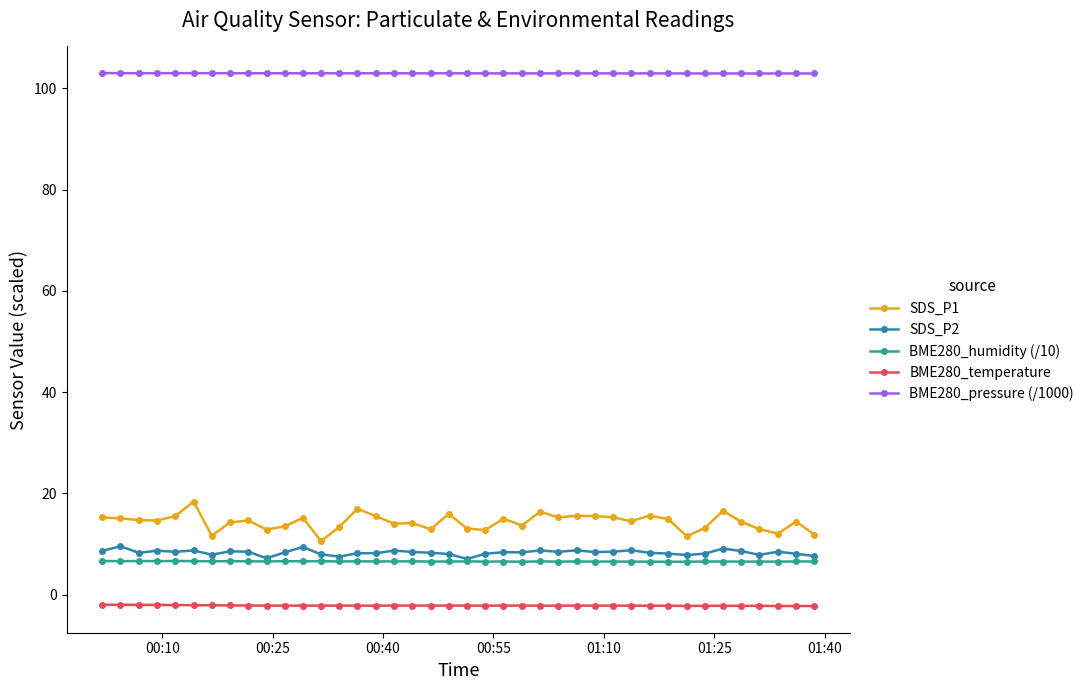

Which series has the largest range (max minus min)?

SDS_P1